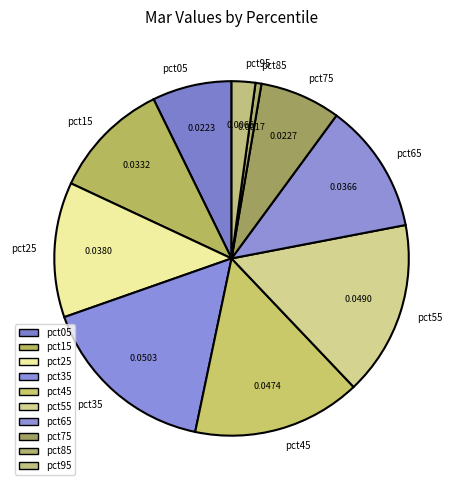

Is there a majority slice in this chart?

No